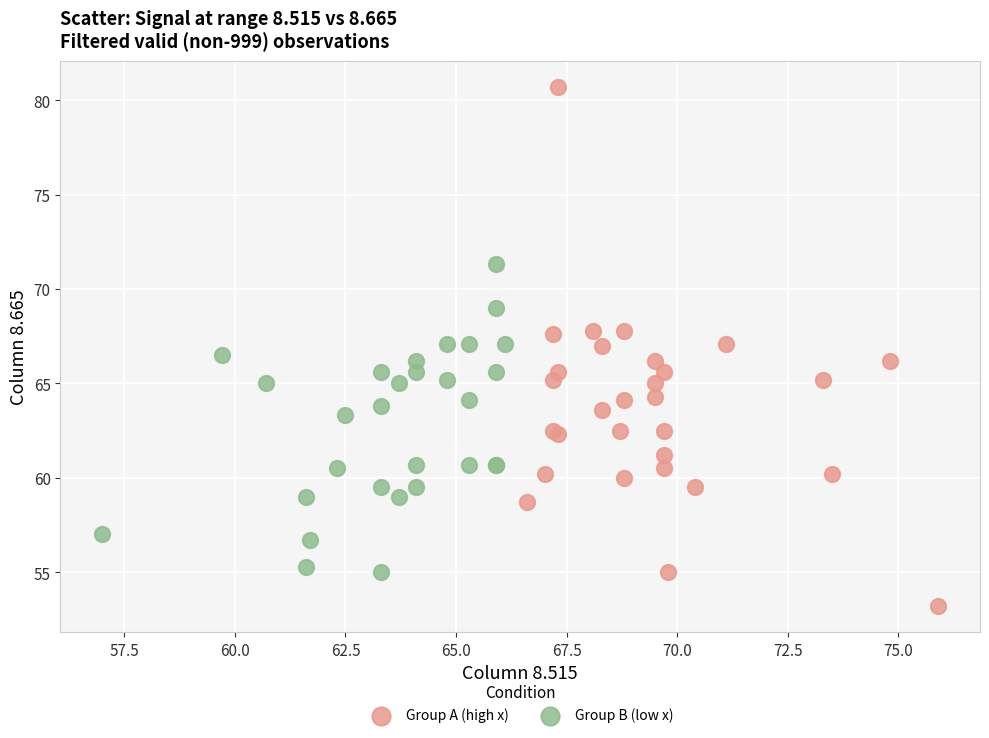

Which series reaches the maximum Y coordinate?

Group A (high x)